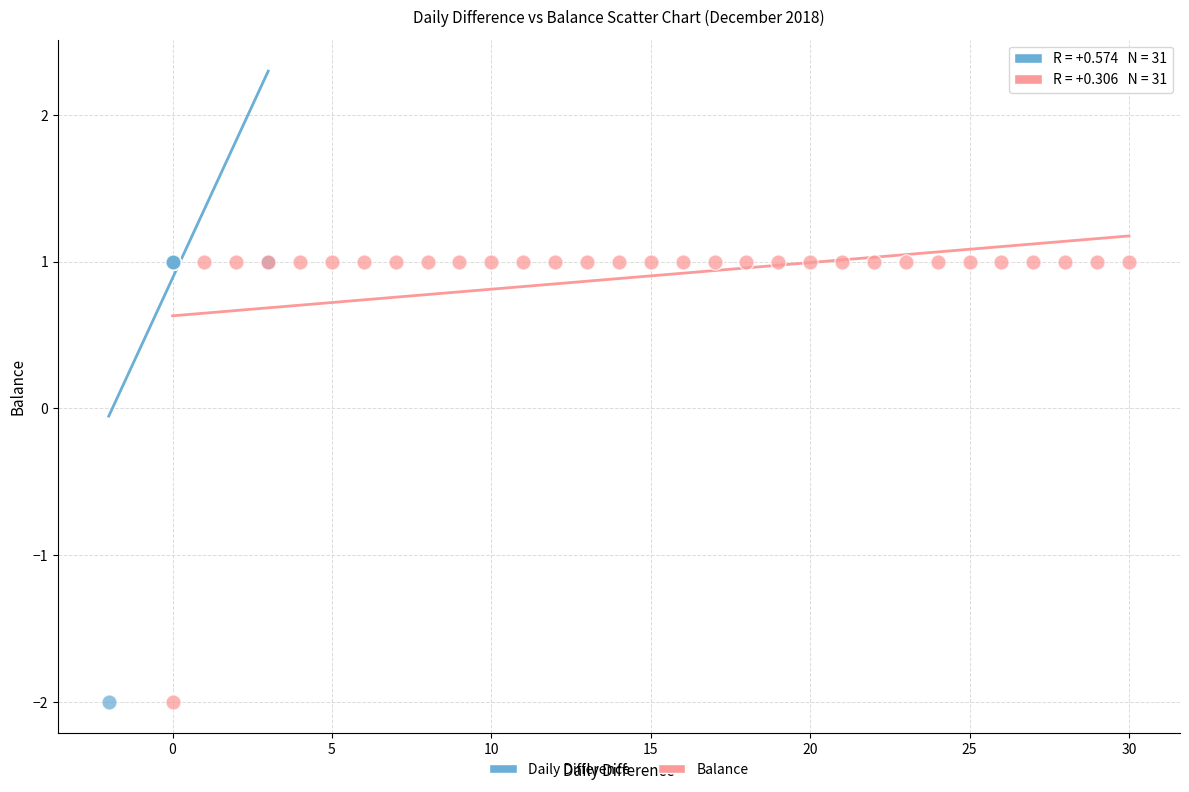

What are all the series names shown in the legend?

Daily Difference, Balance